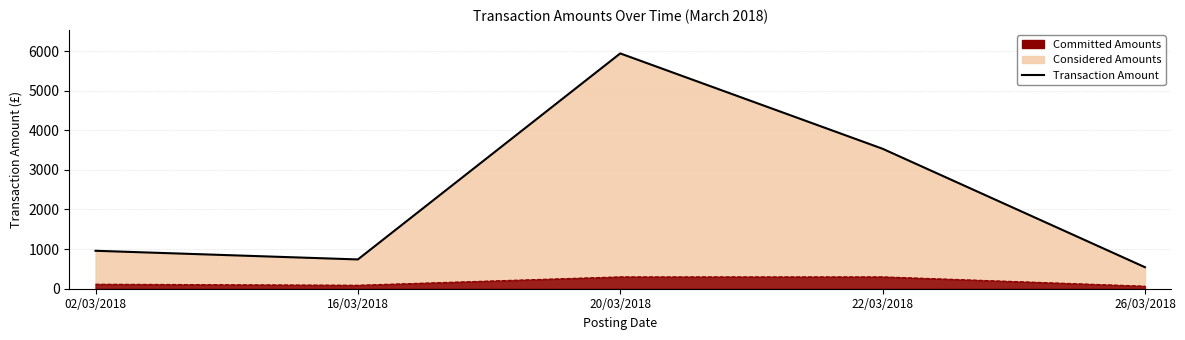

Which category has the highest value across all series?

20/03/2018